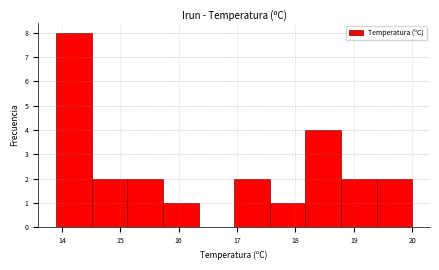

Over which range of the x-axis is the bar tallest?

13.90 to 14.51